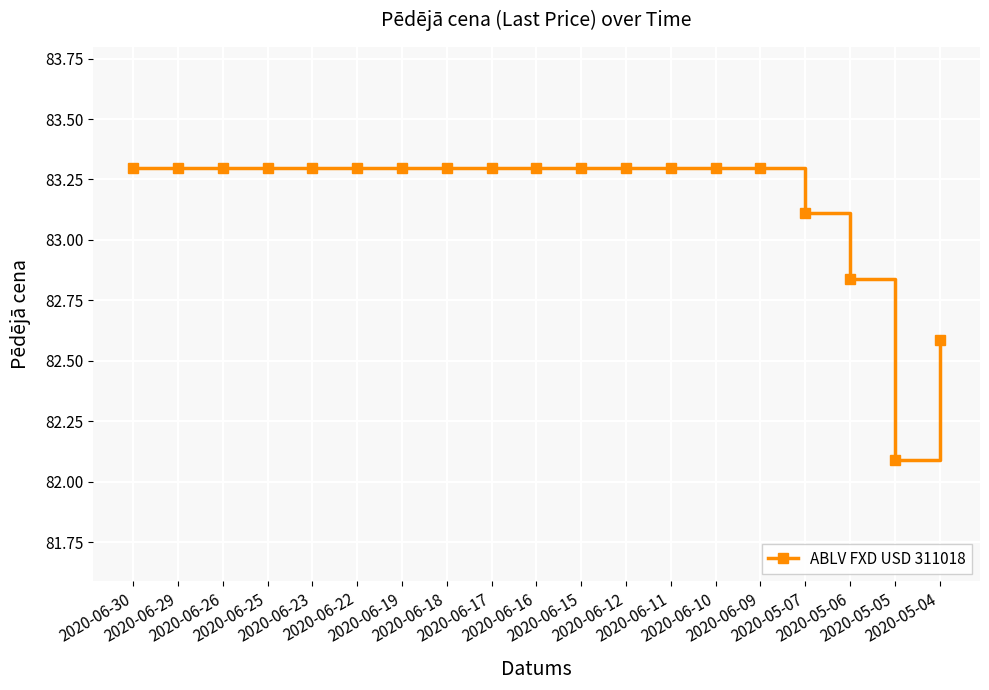

The chart shows a value of 83.3 at 2020-06-12. True or false?

True